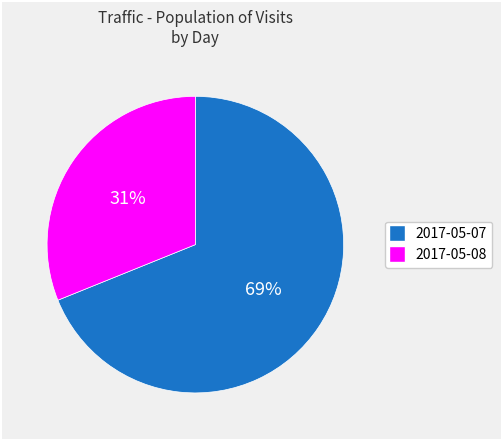

Rank the categories by value from highest to lowest.

2017-05-07, 2017-05-08